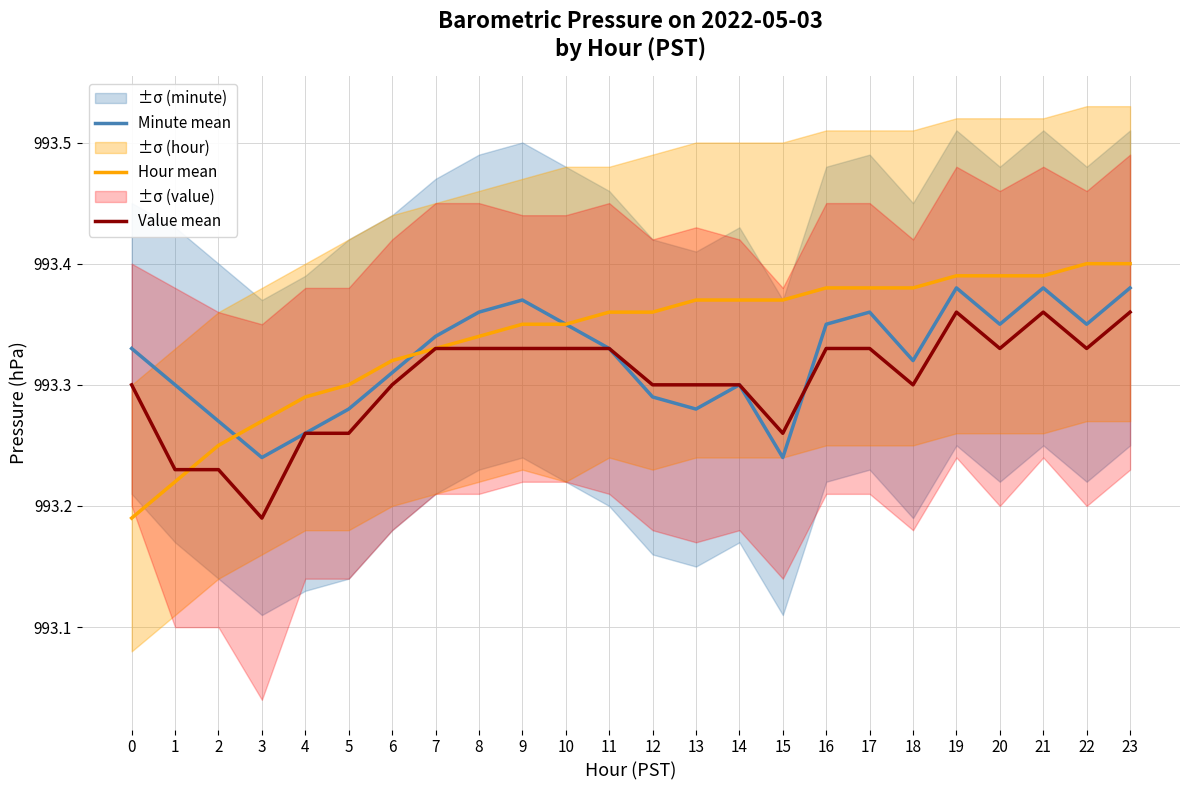

Is it true that Hour mean equals 993.3 at 6?

True